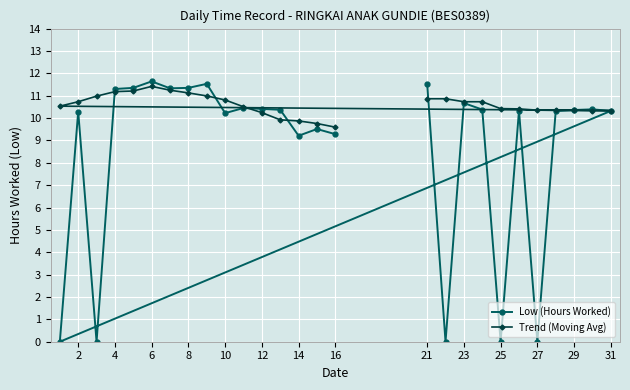

How many values in the Low (Hours Worked) series are below 10?

8